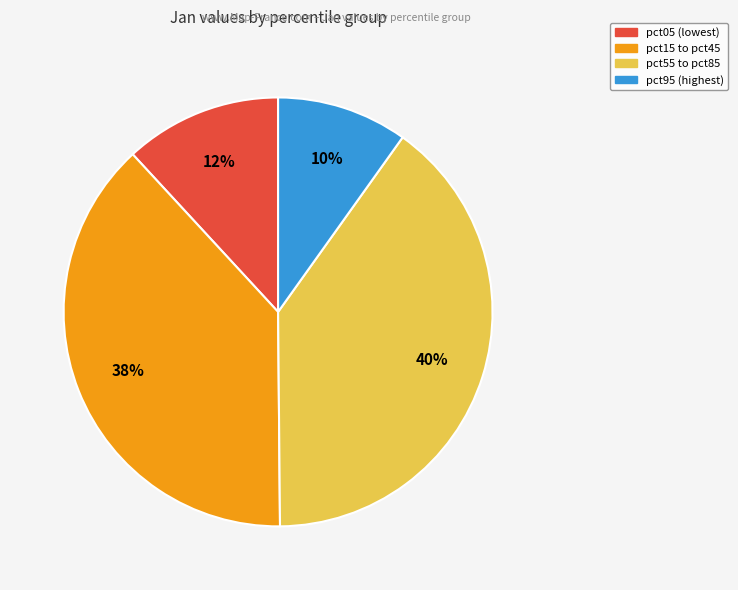

To the nearest percent, what is the average slice percentage?

25%